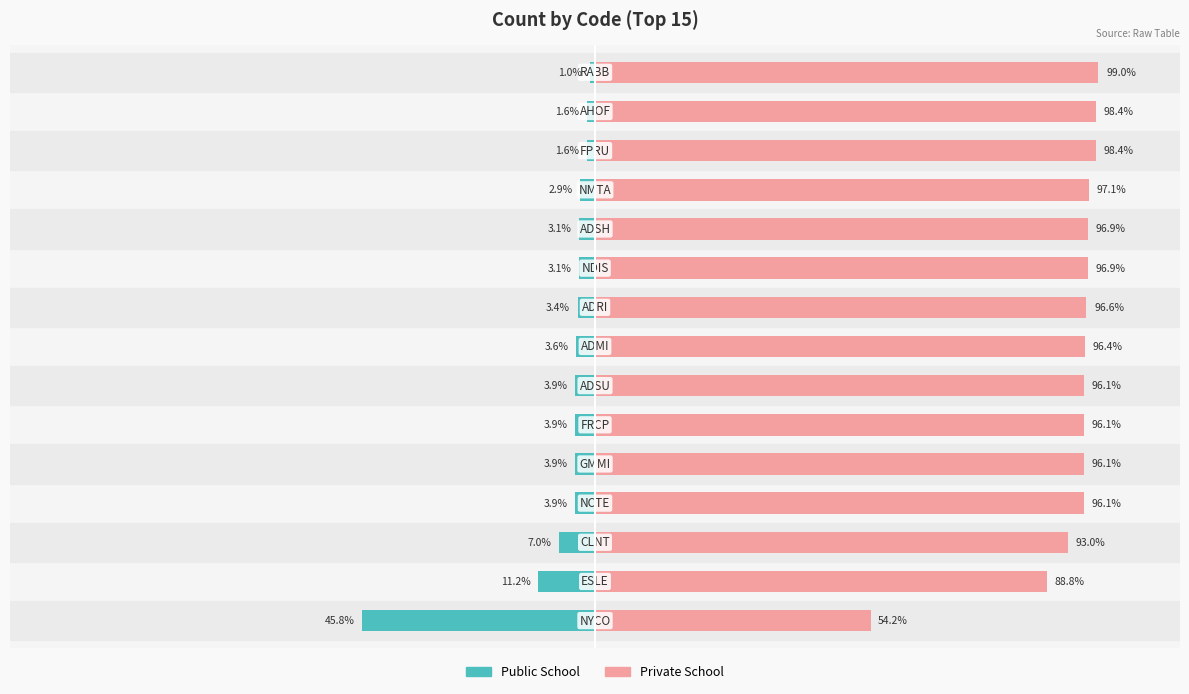

Is it true that Private School equals 96.1 at 5?

True